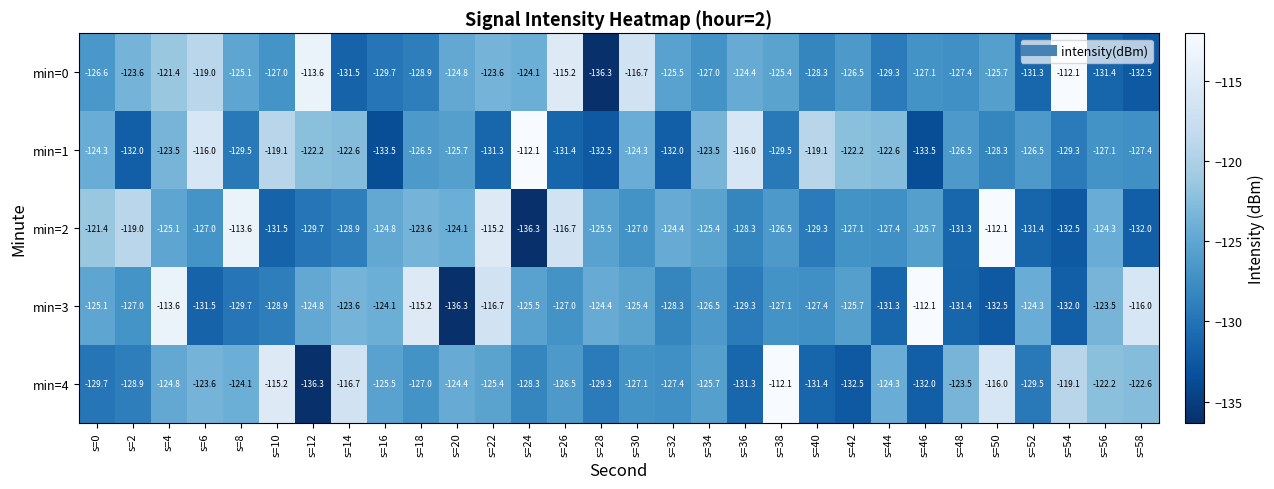

What is the difference between the second highest and second lowest values in the min=4 series?

17.3